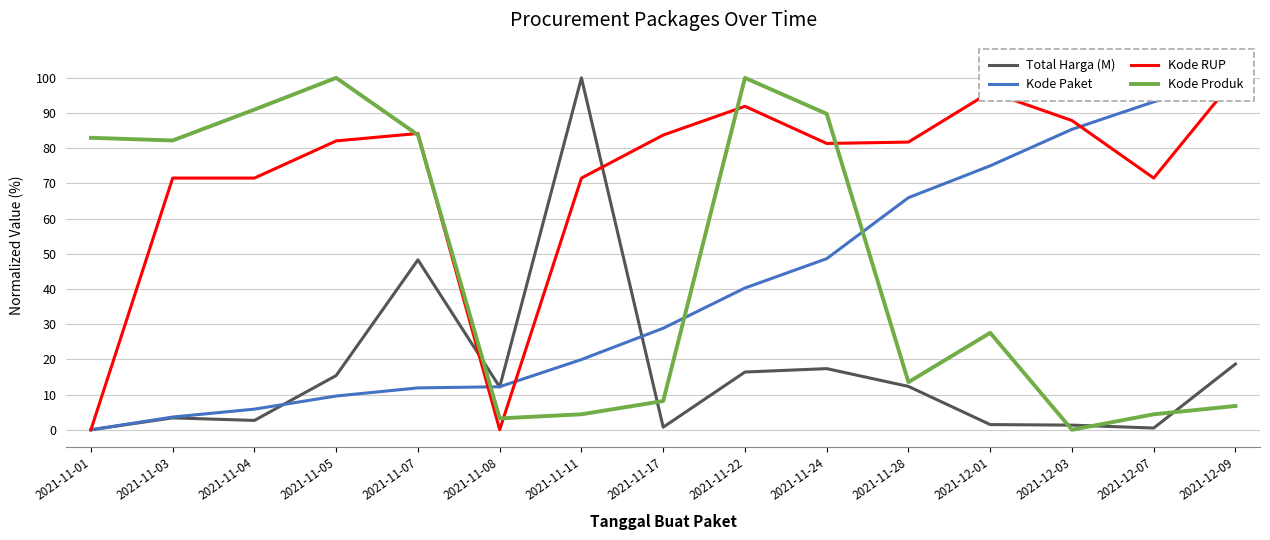

What is the average value of the Kode RUP series?

71.7